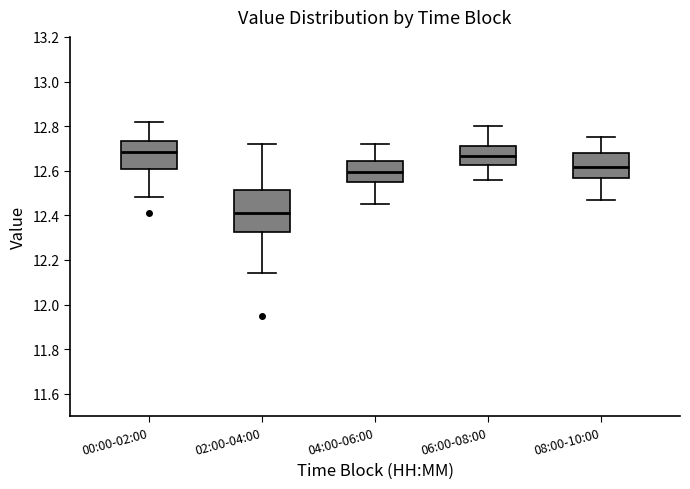

Comparing the boxes themselves (not the whiskers), which one is the tallest?

02:00-04:00